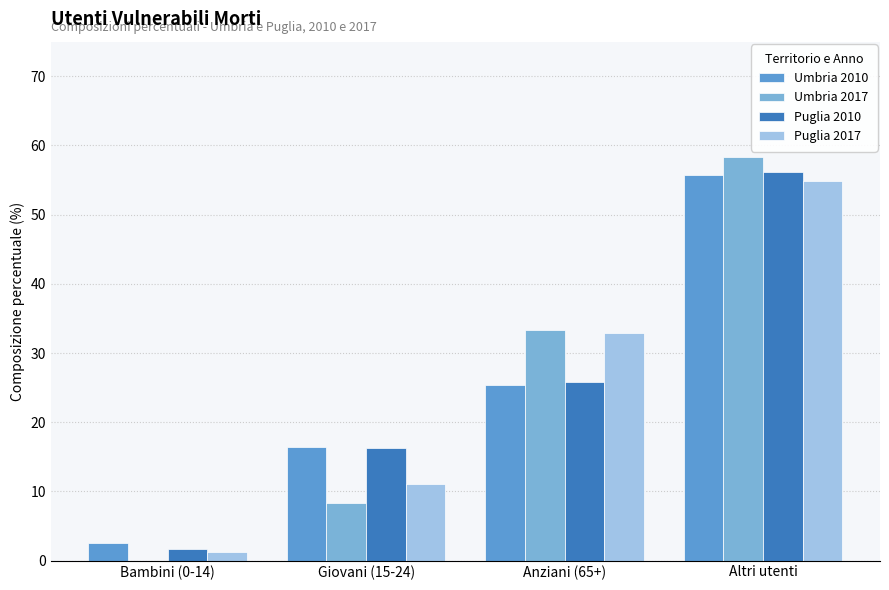

Read the Umbria 2010 value at Giovani (15-24).

16.5